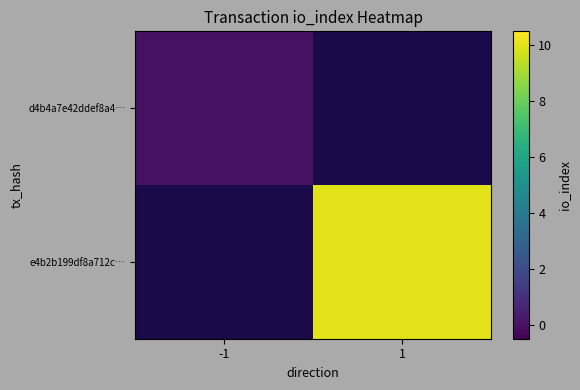

Rank the series at 1 from lowest to highest value.

d4b4a7e42ddef8a4…, e4b2b199df8a712c…